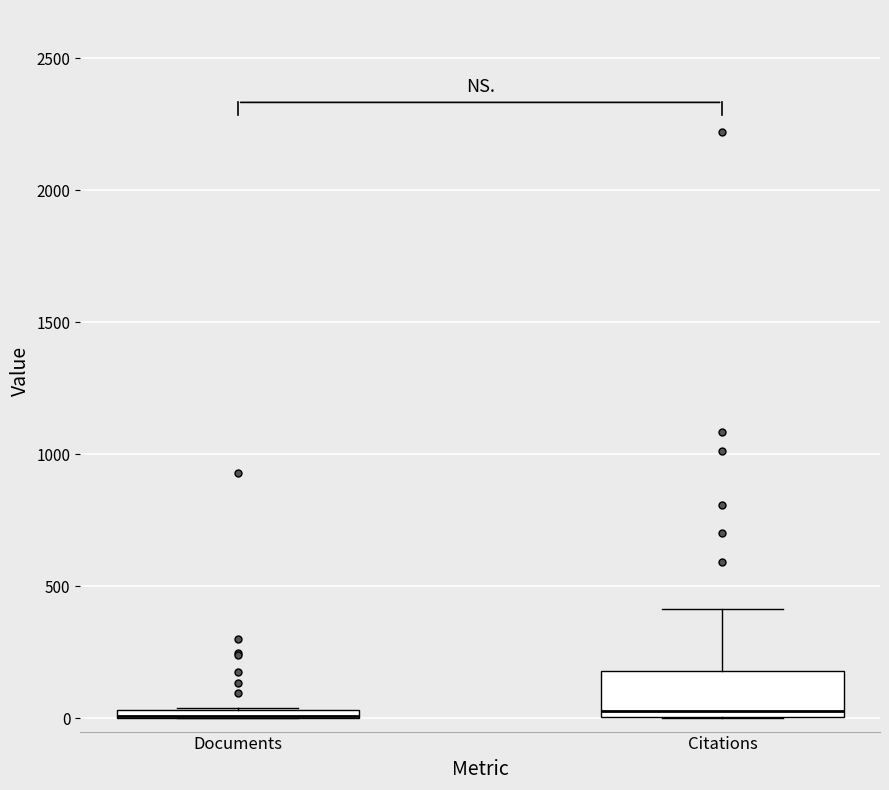

Comparing the boxes themselves (not the whiskers), which one is the tallest?

Citations